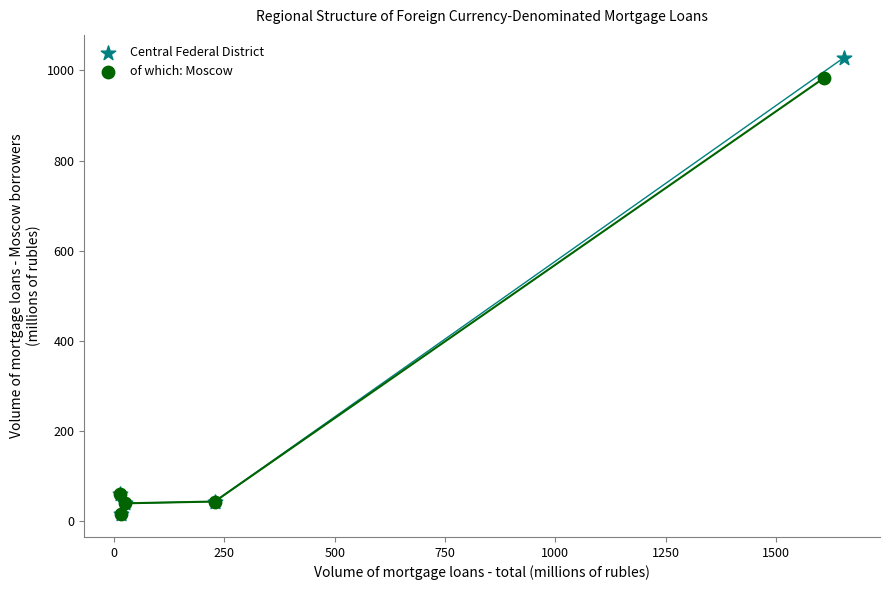

Which series contains the highest Y value?

Central Federal District